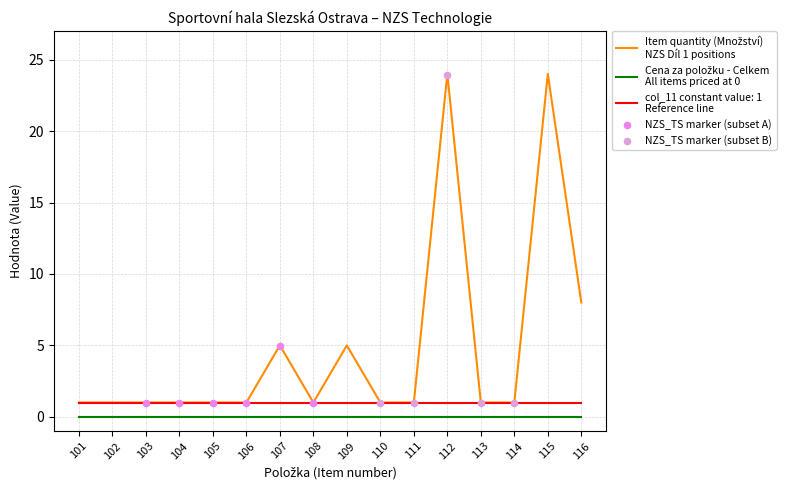

Which series reaches the minimum Y coordinate?

Cena za položku - Celkem